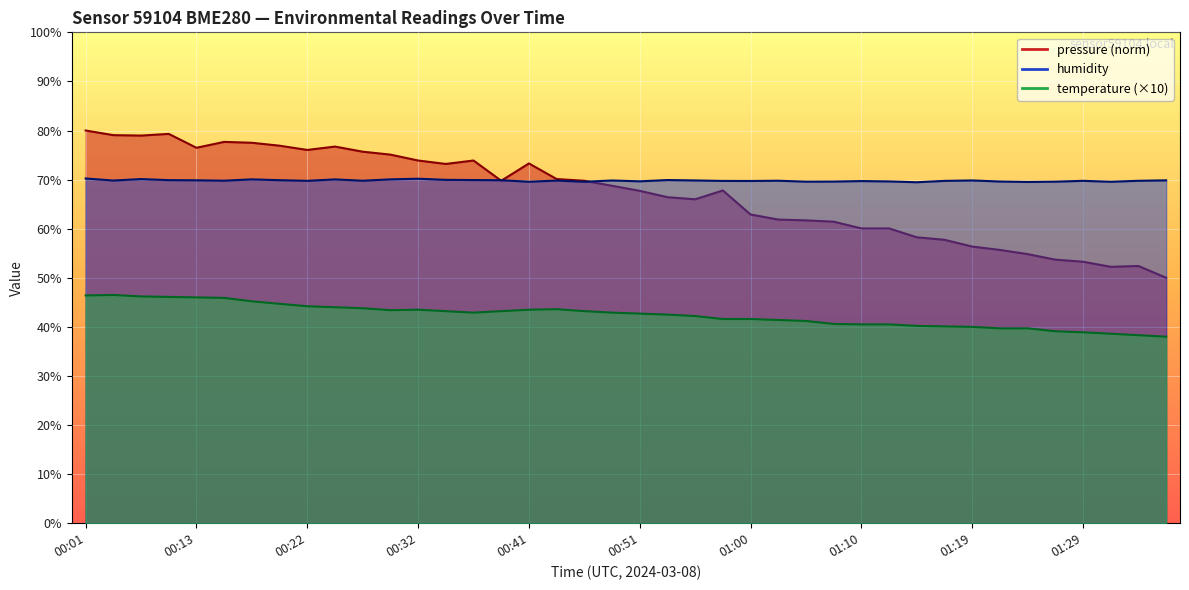

True or false: humidity and temperature cross at least once.

False